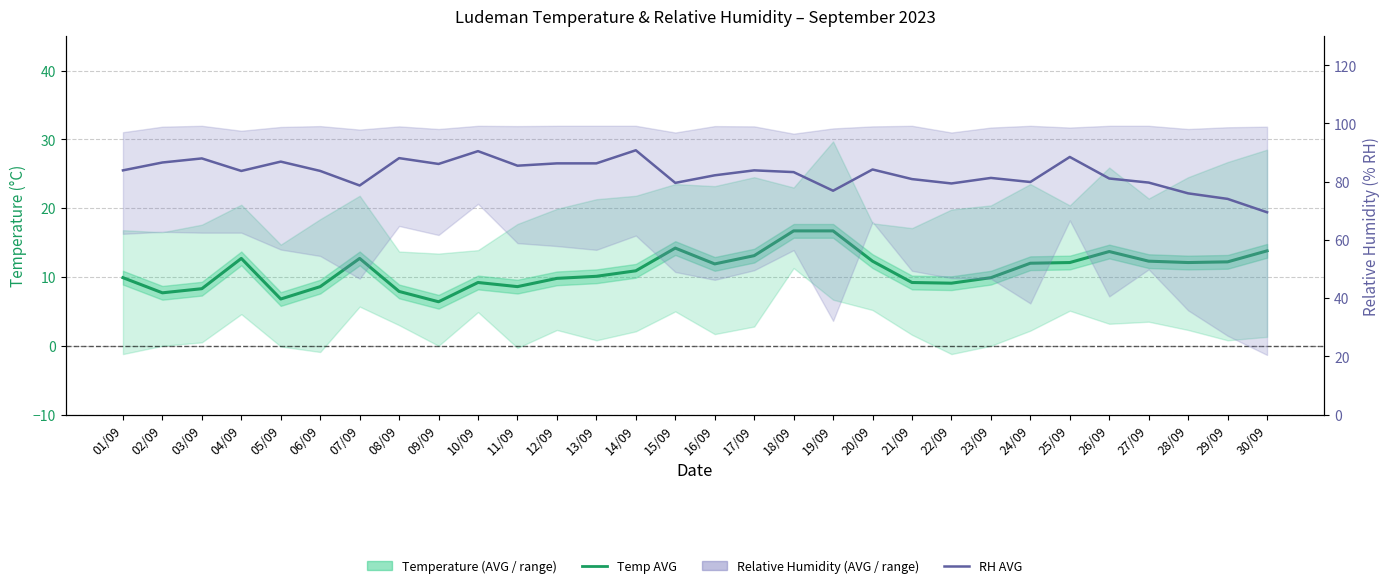

True or false: RH AVG has more than 1 interior local peaks.

True